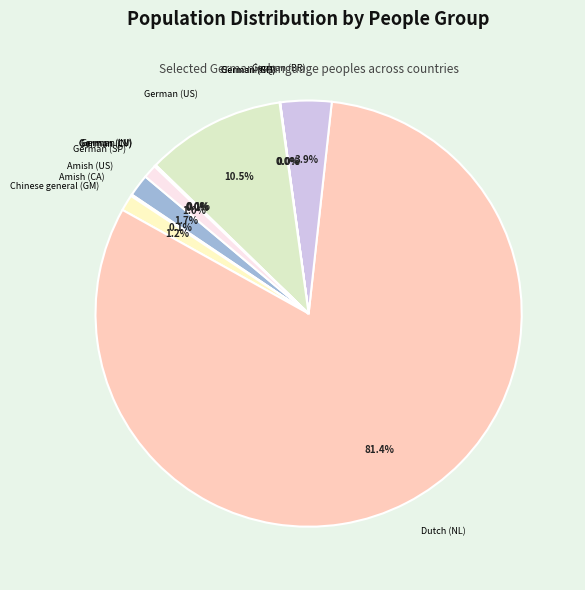

Which slice is the largest?

Dutch (NL)